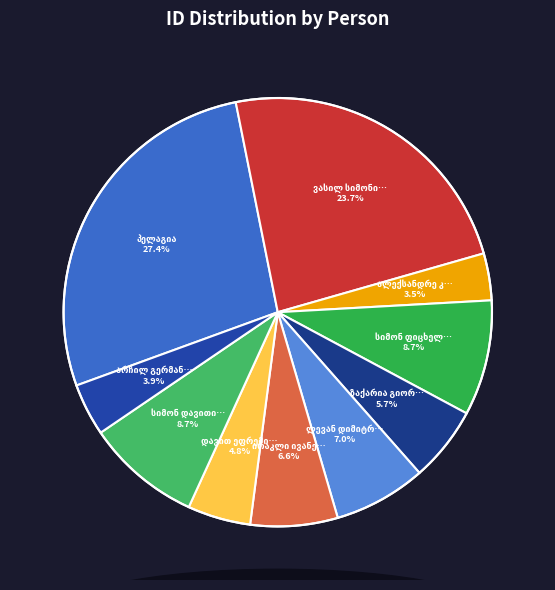

Which category has the smallest portion of the pie?

ალექსანდრე კონსტანტინეს ძე ქეშიშოვი